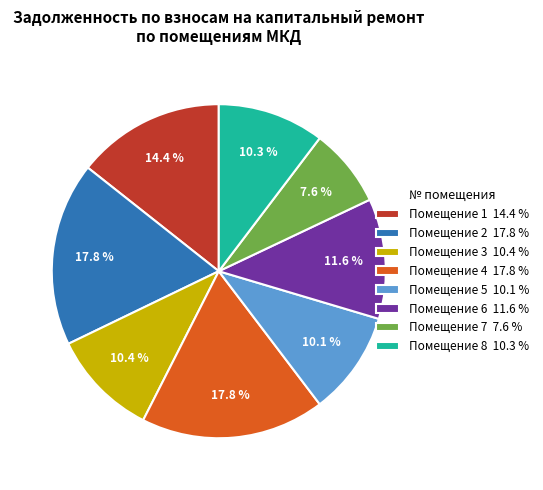

What is the ratio of the value at Помещение 1 14.4 % to the value at Помещение 5 10.1 %?

1.4